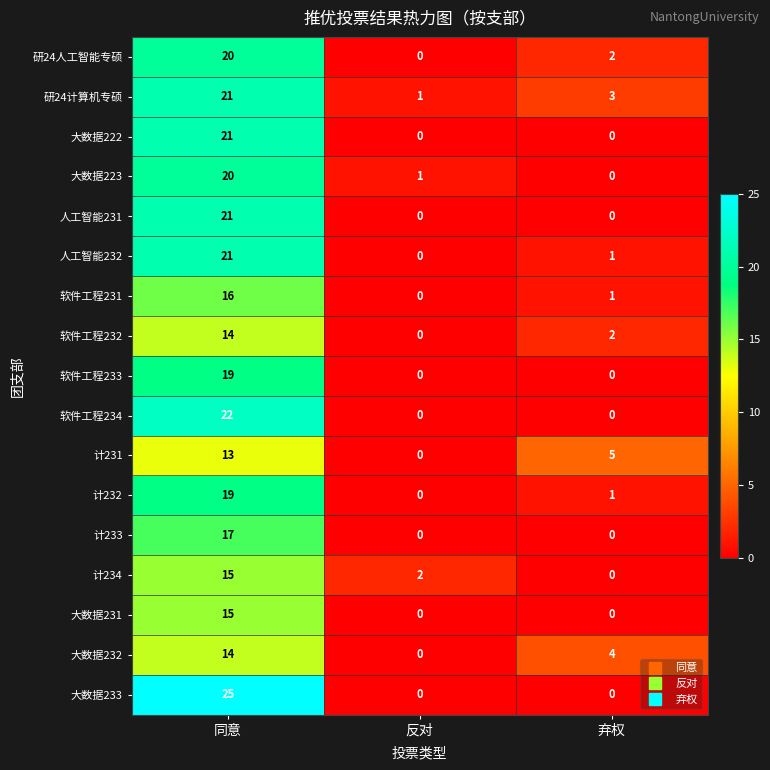

At which label is 计232 closest to 9?

弃权